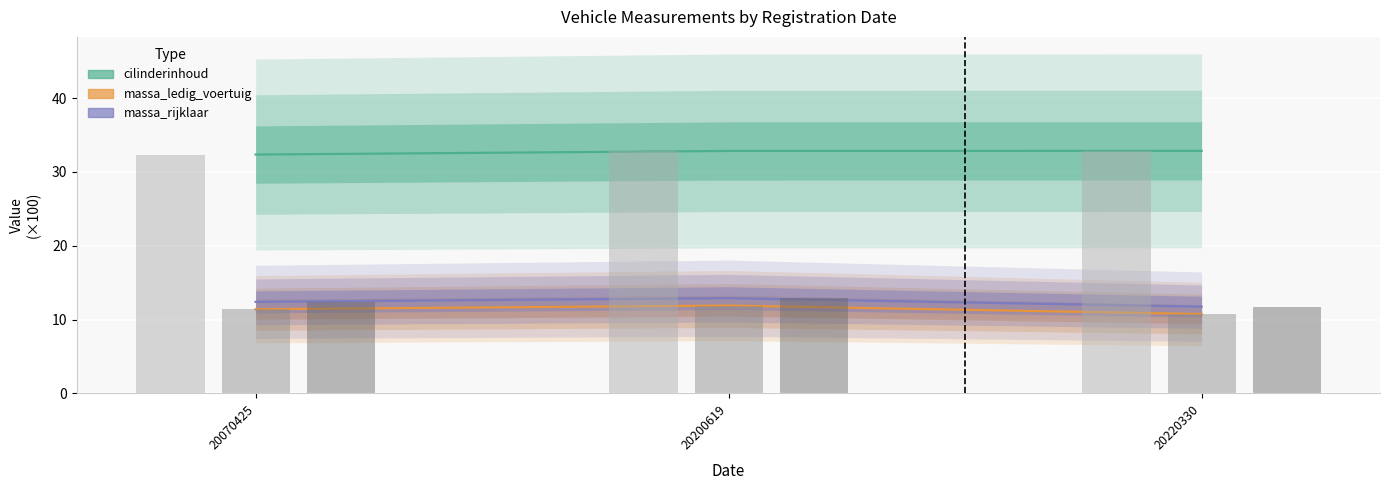

Count the number of data series in this chart.

3